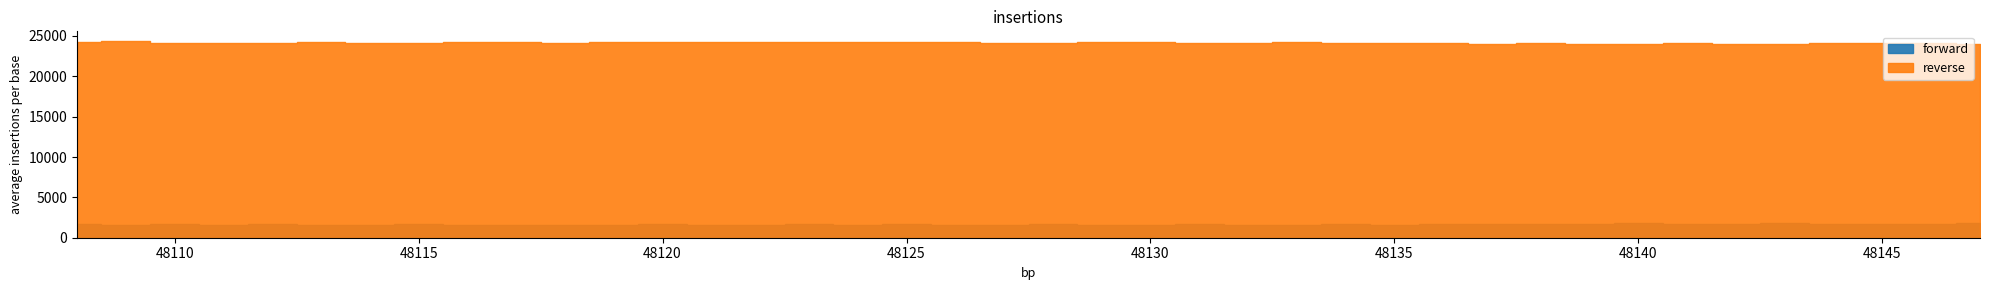

Which series changed the most between 48116 and 48119?

reverse